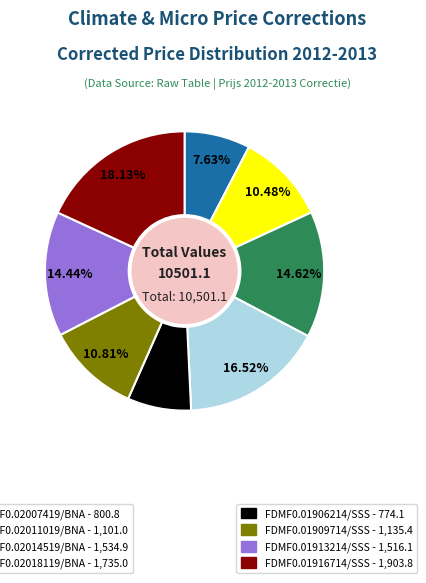

Is there any slice that represents more than half of the pie?

No